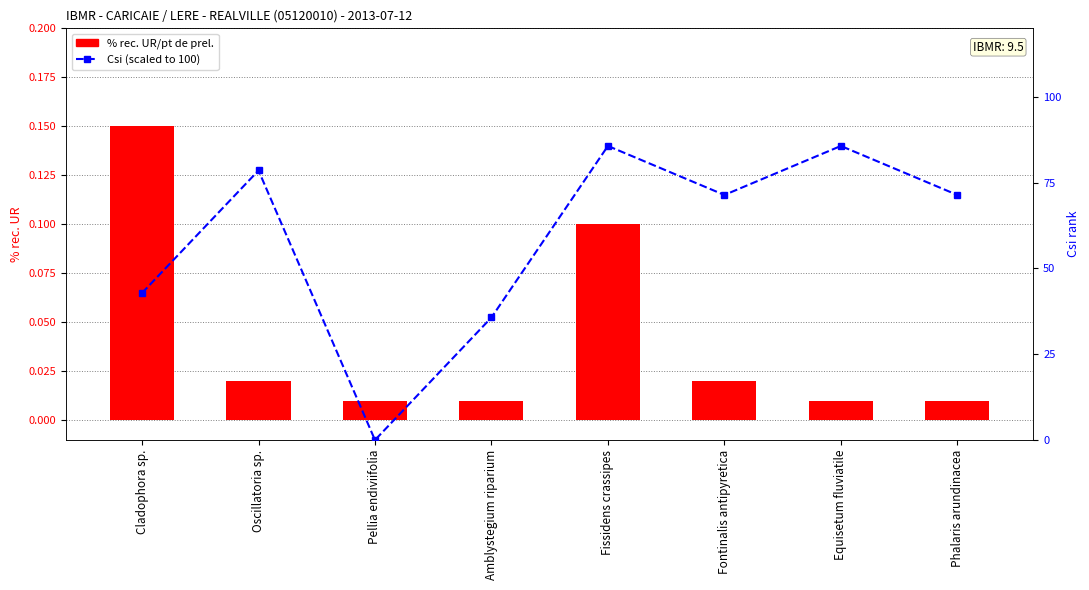

What is the sum of all Csi (scaled %) values?

471.4